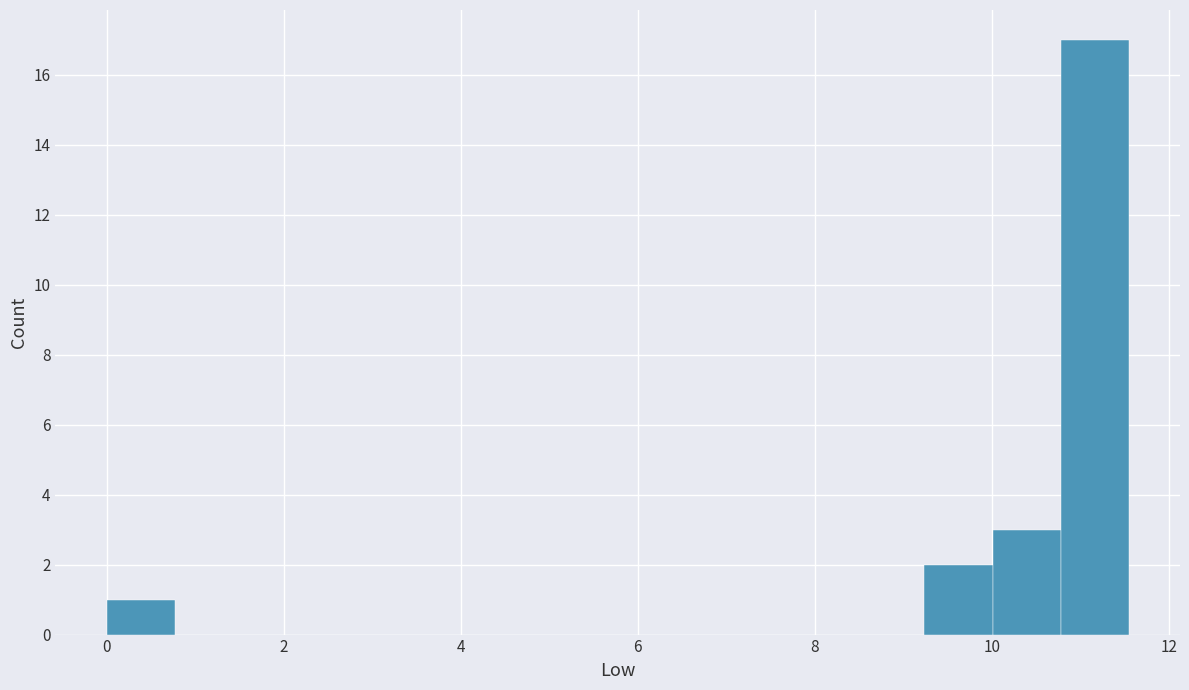

Read against the x-axis, roughly where is the centre of the tallest bar?

11.2